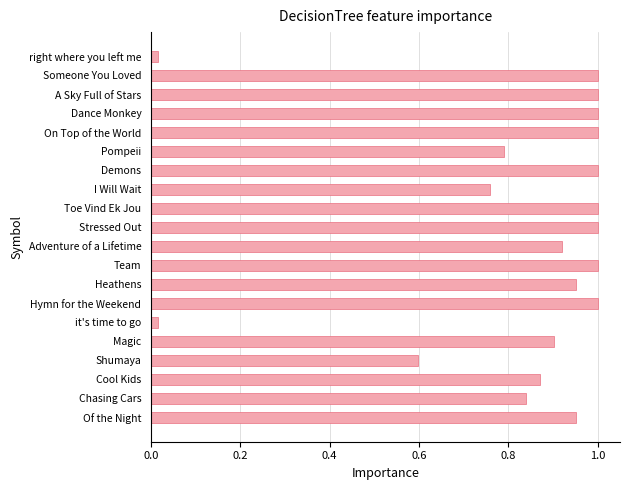

True or false: the data shows 0.6 at Hymn for the Weekend.

False